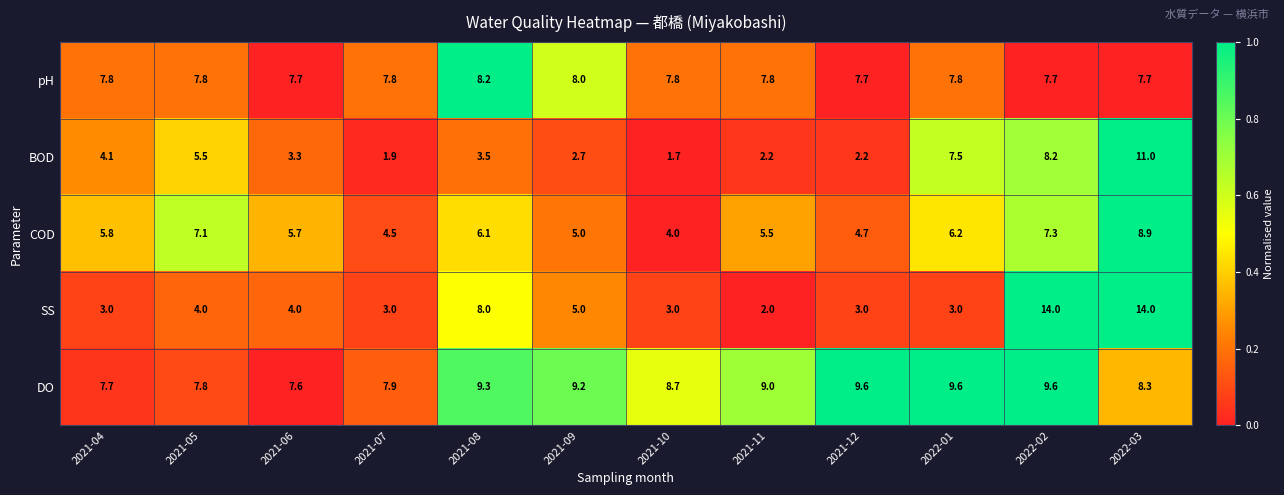

Where is DO nearest to the value 8?

2021-07